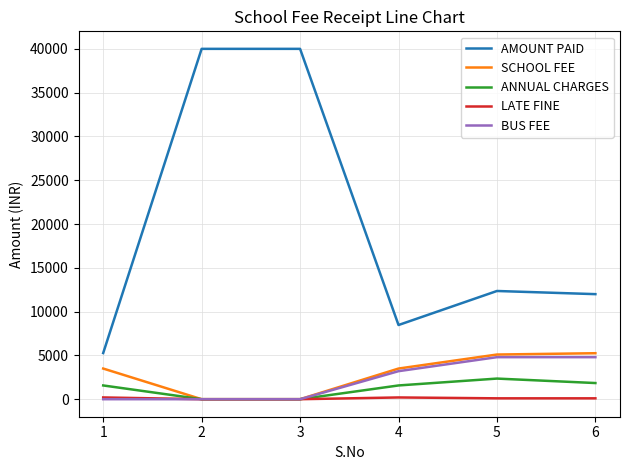

Which series has the largest range (max minus min)?

AMOUNT PAID